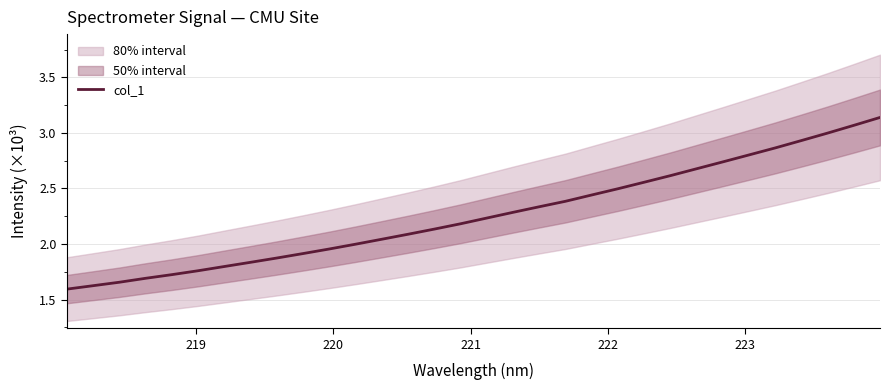

Is it true that the value at 16 is 3889.5?

False